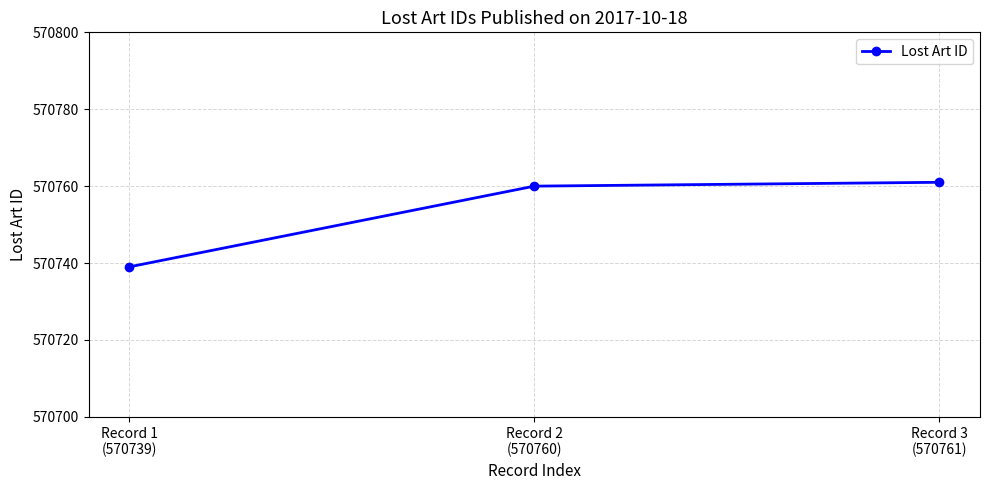

What is the sum of all values?

1712260